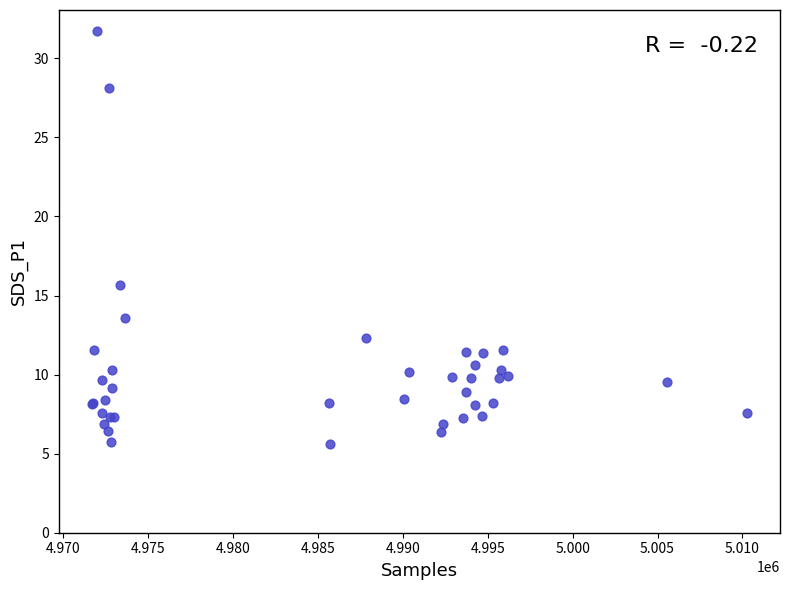

What Y value in the scatter plot is closest to 18?

15.7